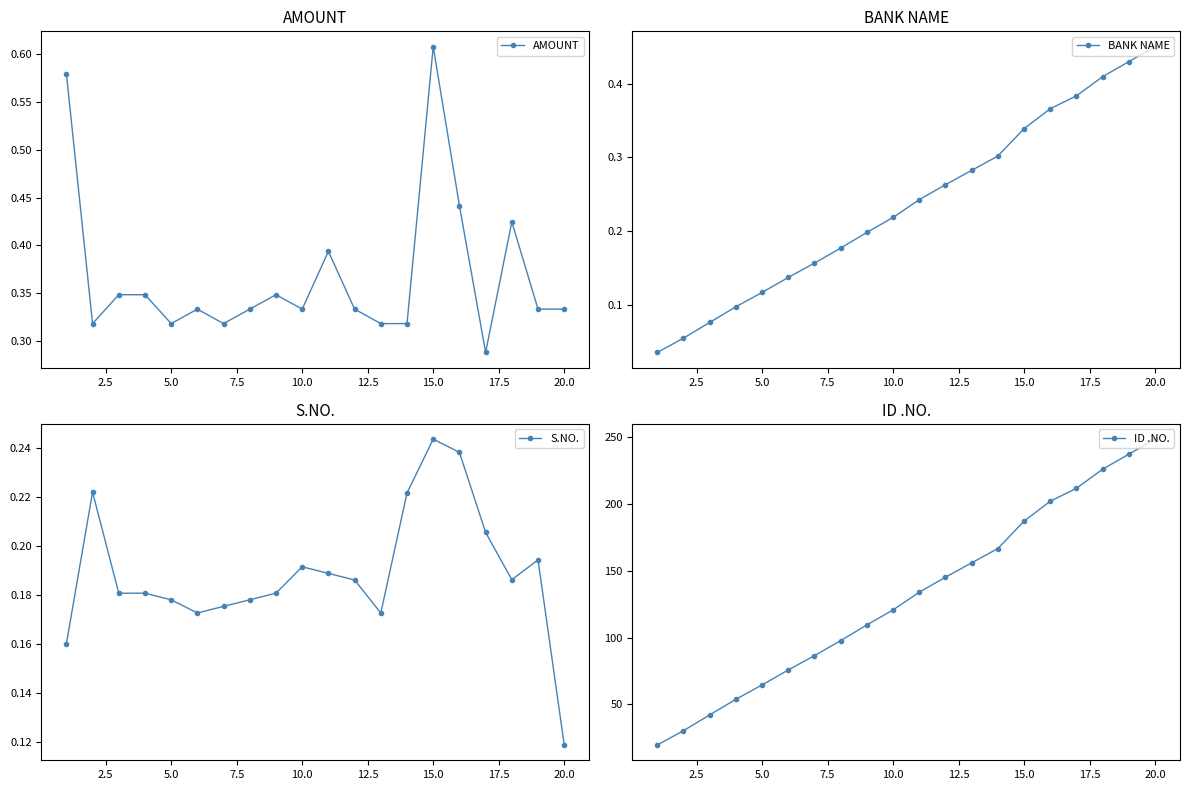

How many values in the ID .NO. series exceed 134?

10